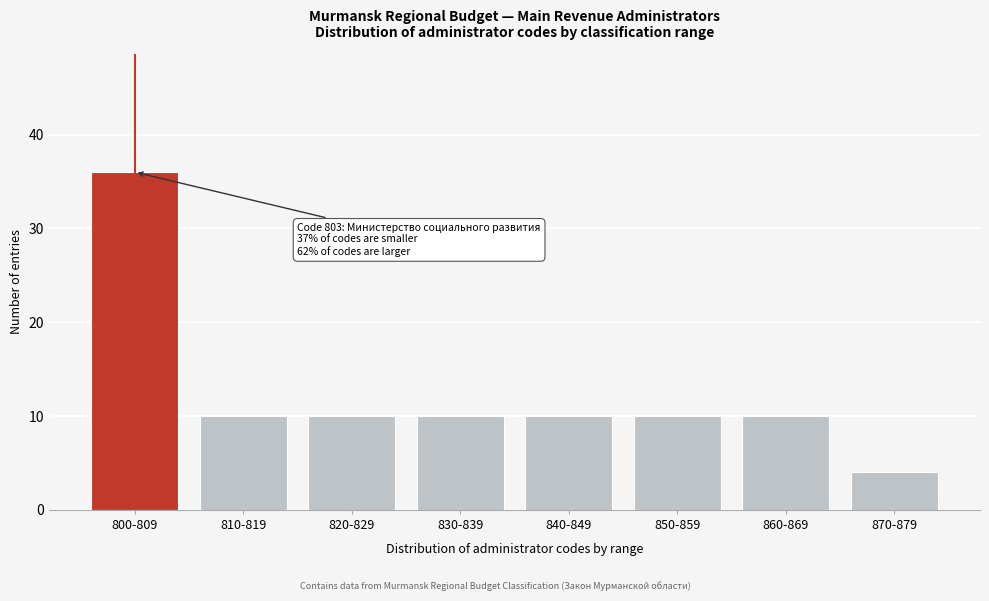

Reading right to left, extract all data points from this chart.

4	10	10	10	10	10	10	36